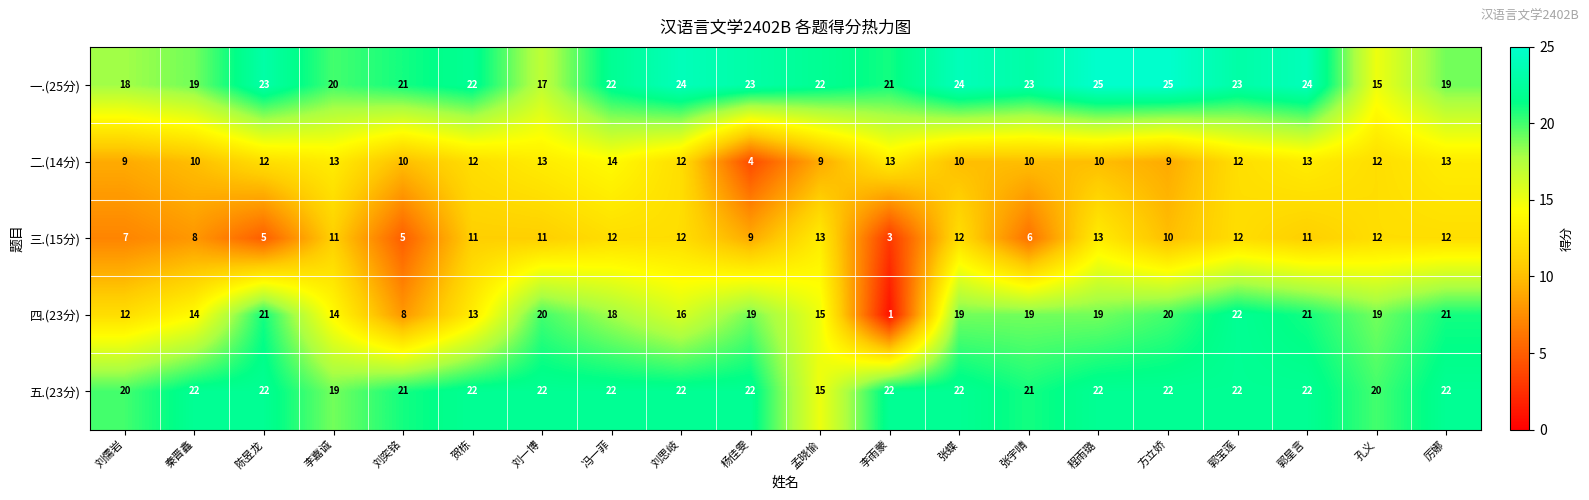

Which category has the lowest value in the 二.(14分) series?

杨佳雯